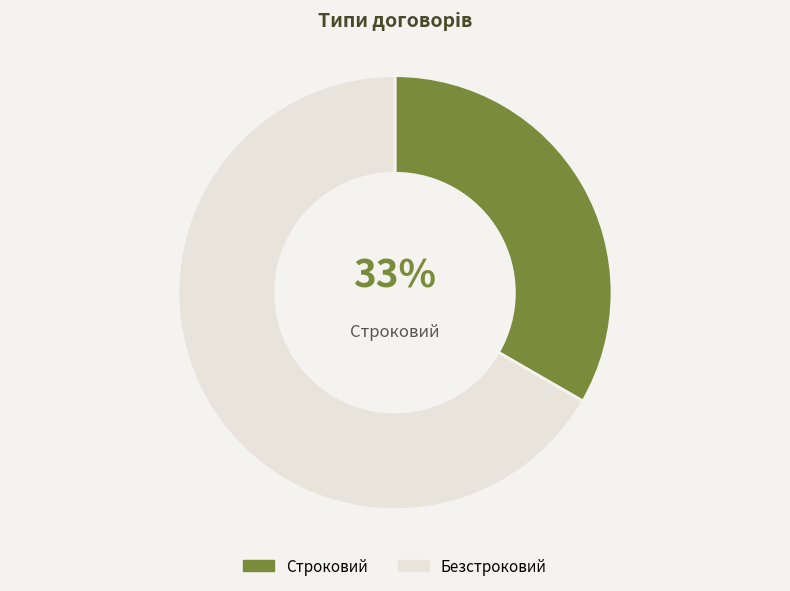

To the nearest percent, what portion does Строковий represent?

33%